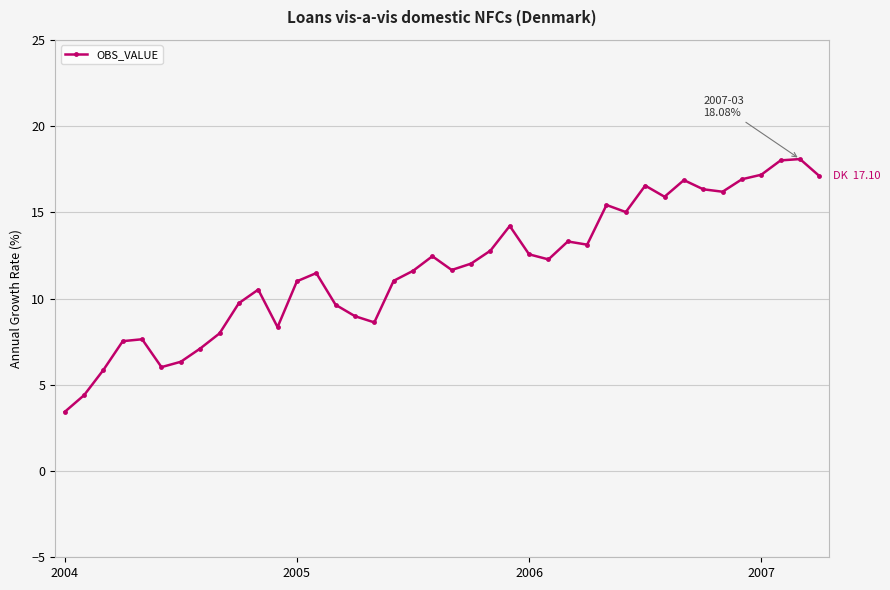

What is the value of the 35th point from the left?

16.2